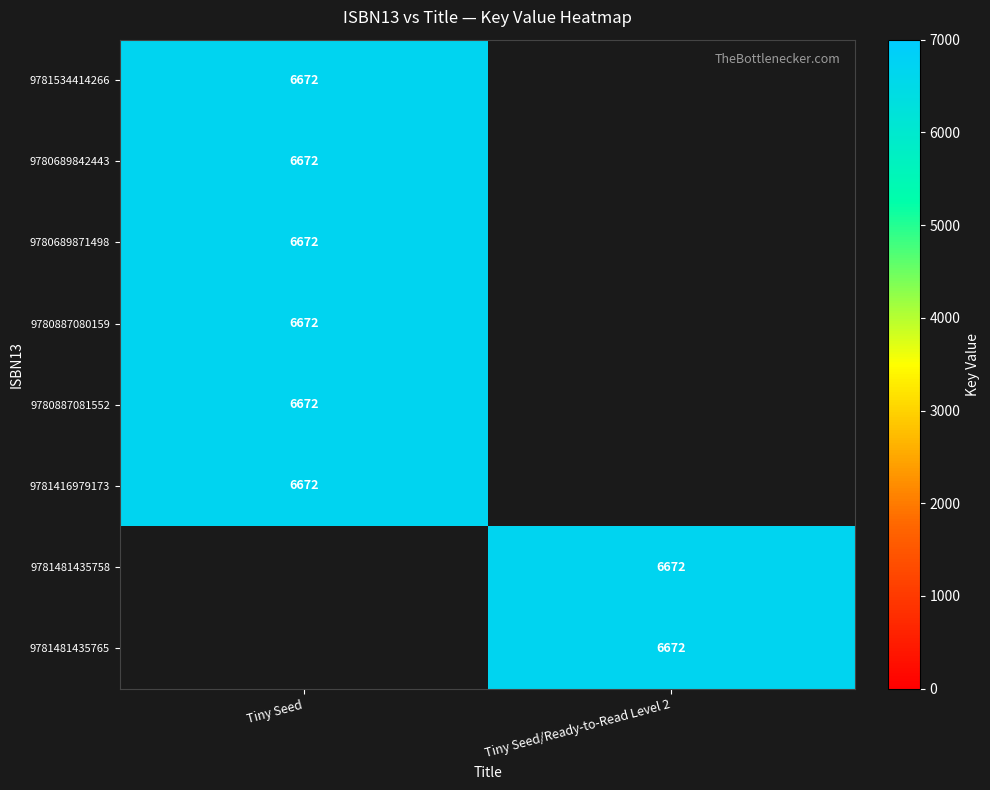

Is it true that 9781416979173 equals 11979 at Tiny Seed?

False